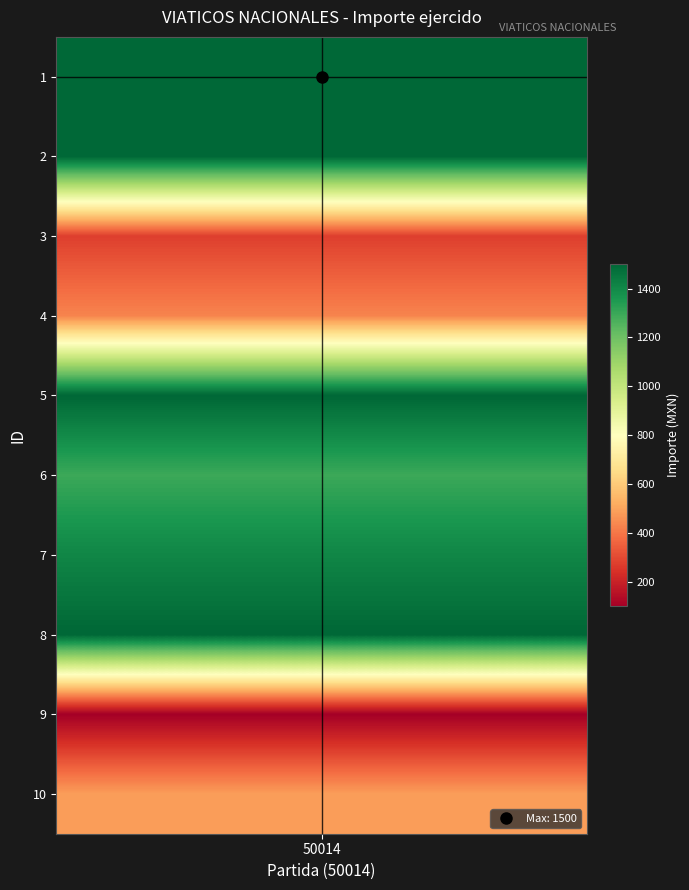

Reading left to right, transcribe all the data shown in this chart.

1=1500	2=1500	3=274	4=430	5=1500	6=1295	7=1409	8=1500	9=98	10=485